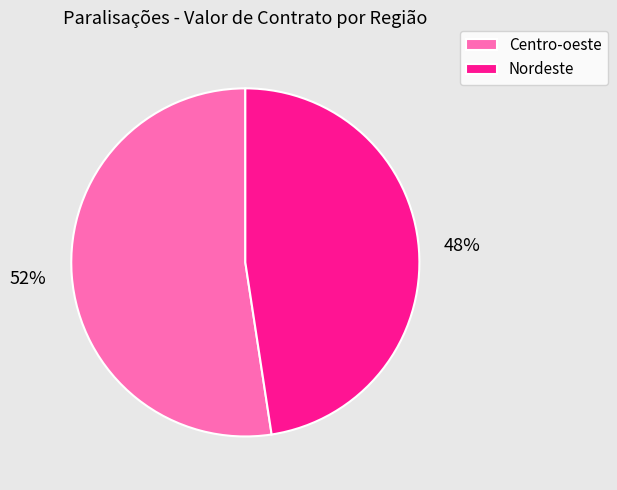

To the nearest percent, what is the combined percentage of Centro-oeste and Nordeste?

100%